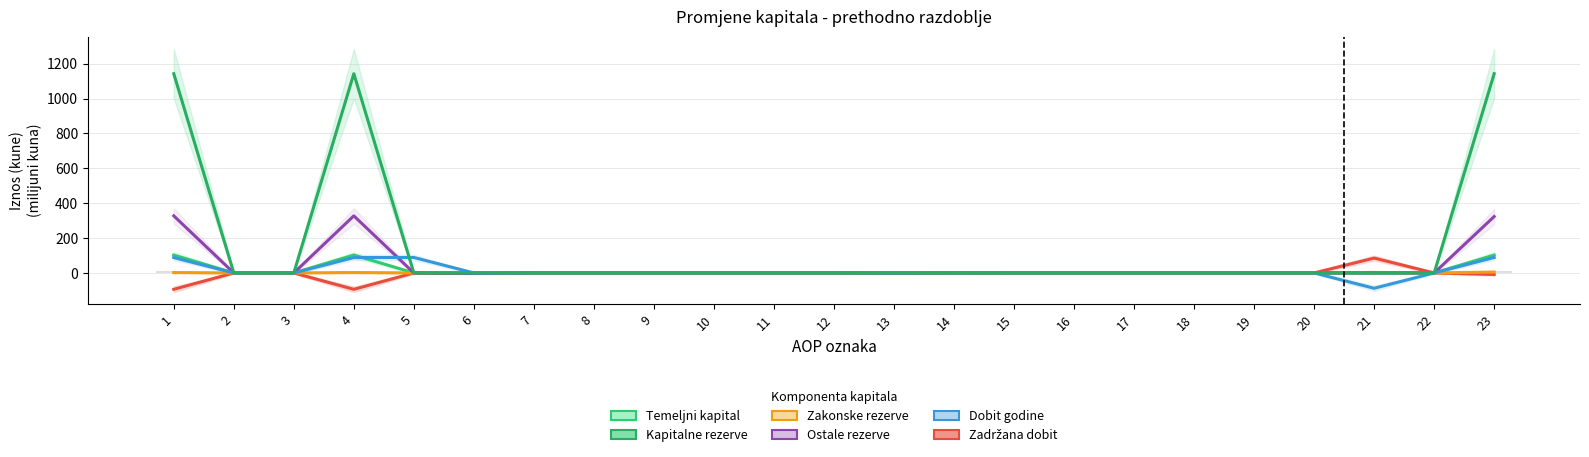

What are all the series names shown in the legend?

Temeljni kapital, Zadržana dobit, Zakonske rezerve, Ostale rezerve, Dobit godine, Kapitalne rezerve